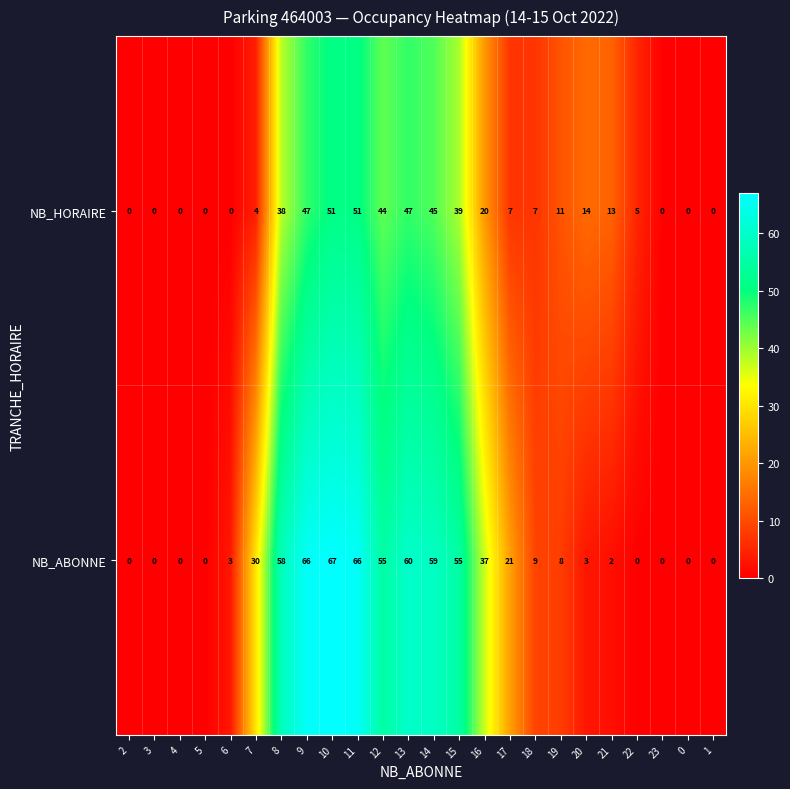

At which category does the chart reach its peak across all series?

10